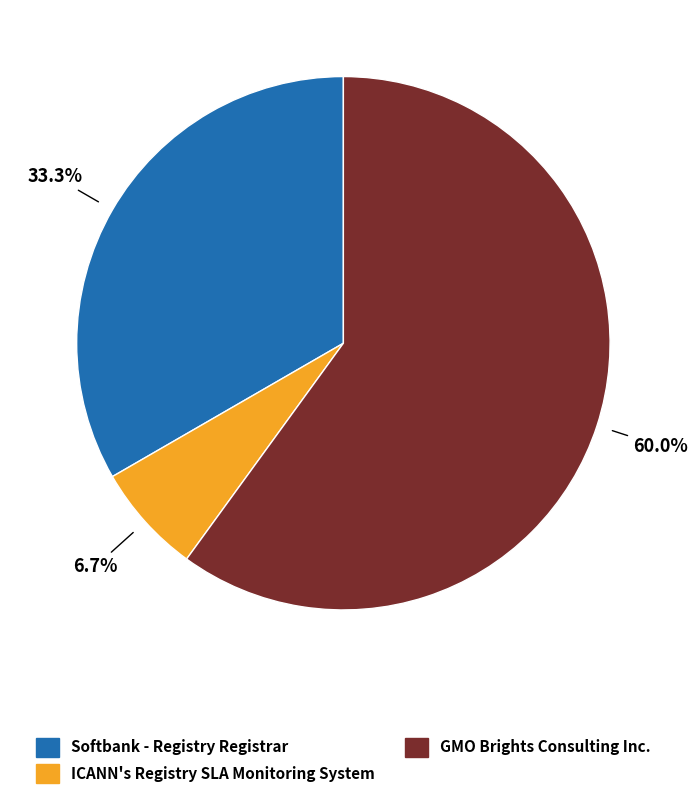

True or false: GMO Brights Consulting Inc. accounts for 52% of the total.

False